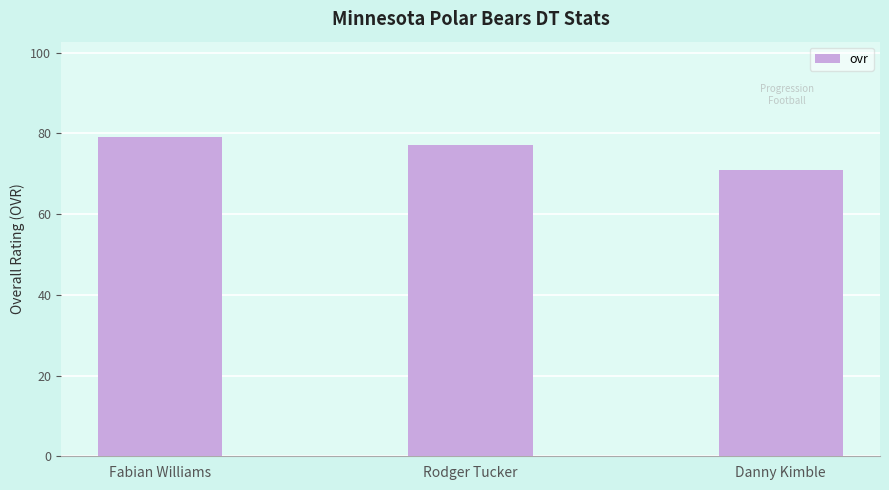

How many bars are there in total?

3